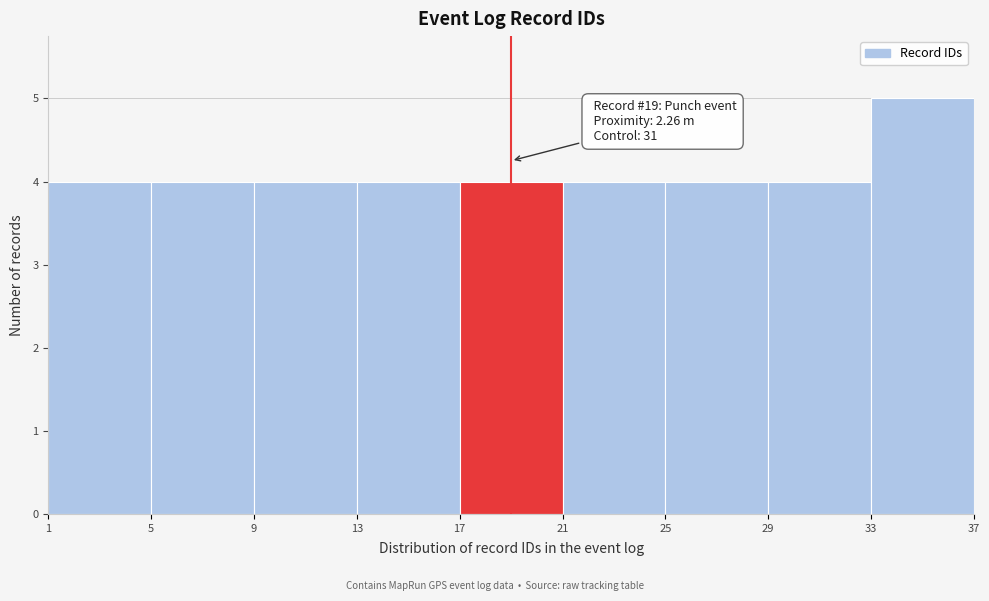

Over which range of the x-axis is the bar tallest?

33 to 37